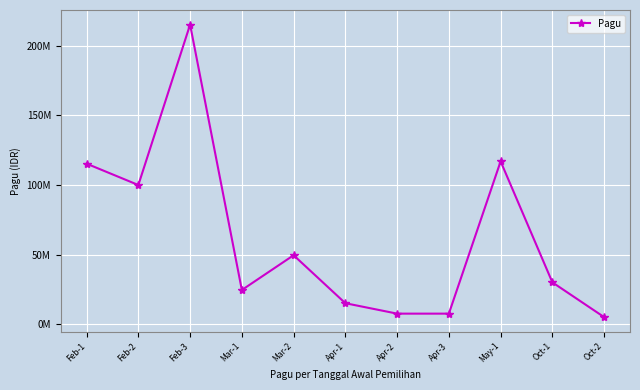

Does the chart have visible grid lines?

Yes